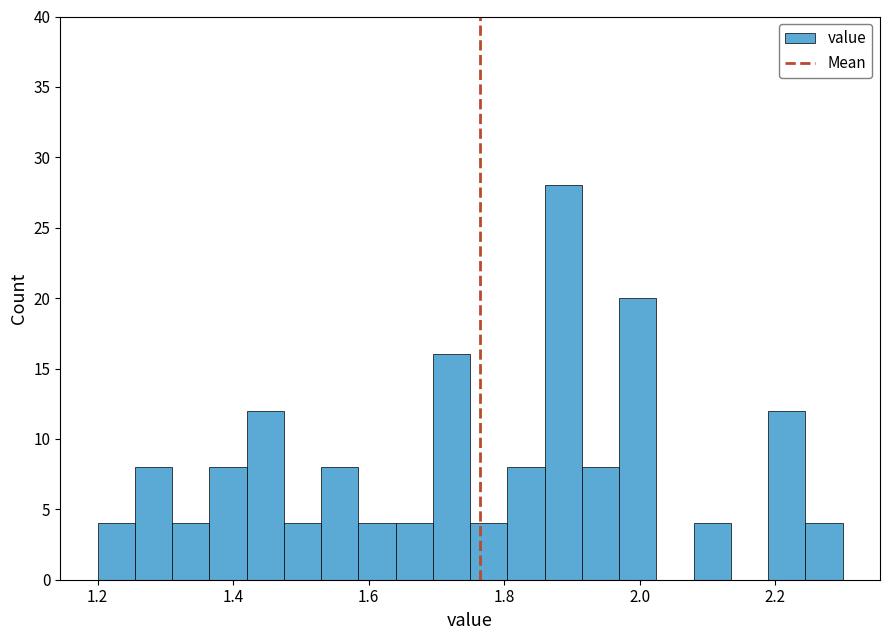

Read against the x-axis, roughly where is the centre of the tallest bar?

1.88